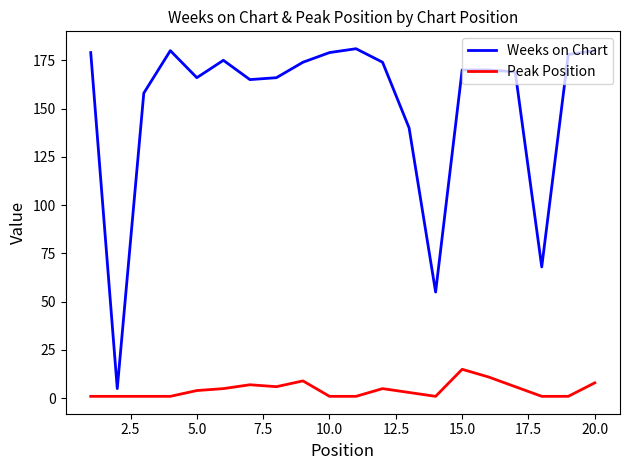

Which series has the largest total across all categories?

Weeks on Chart